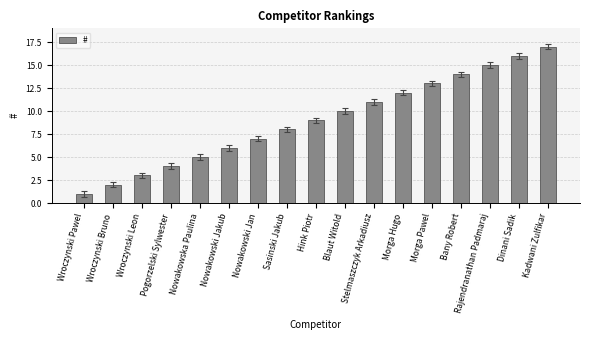

Which label corresponds to the largest value in the chart?

Kadwani Zulfikar